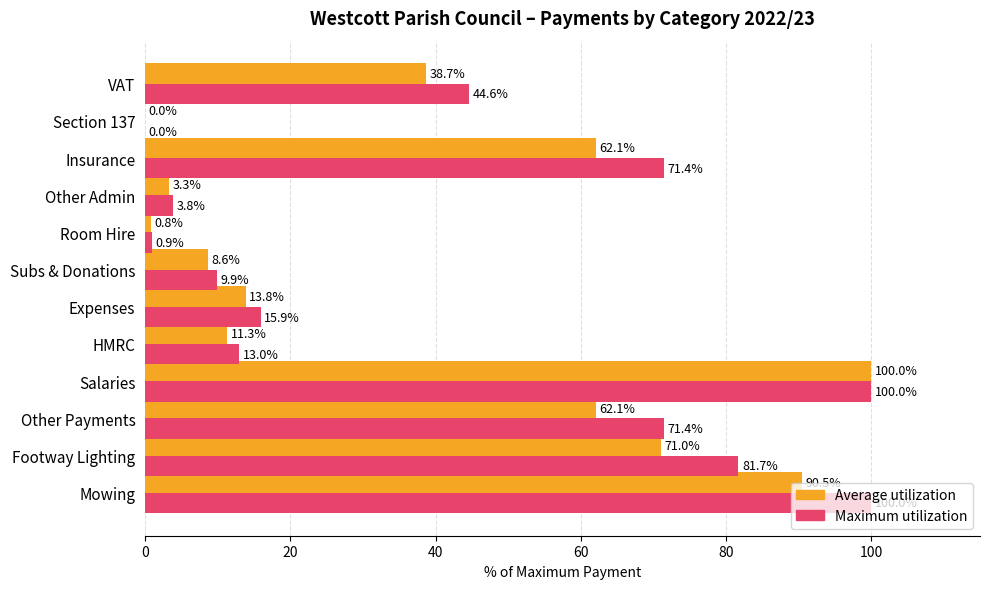

Which series changed the most between Footway Lighting and VAT?

Maximum utilization